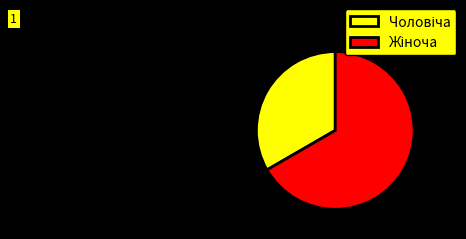

Which category accounts for the majority?

Жіноча